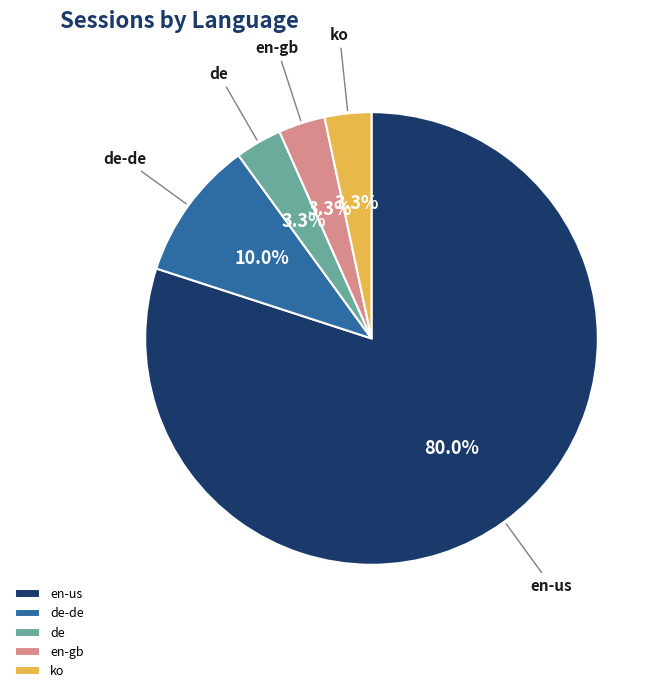

How many segments does this pie chart have?

5